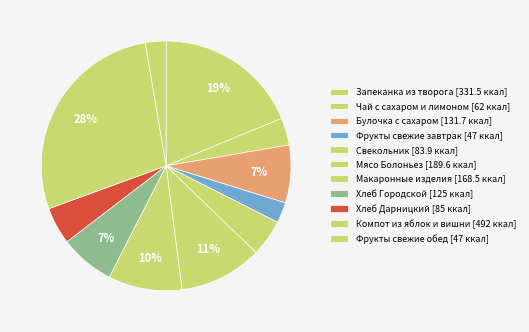

Which slice is the largest?

Компот из яблок и вишни